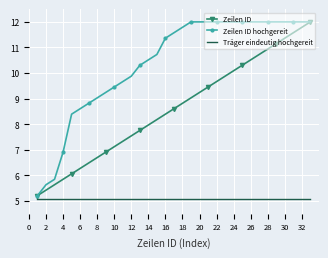

Rank the series by their average value, from highest to lowest.

Zeilen ID hochgereit, Zeilen ID, Träger eindeutig hochgereit